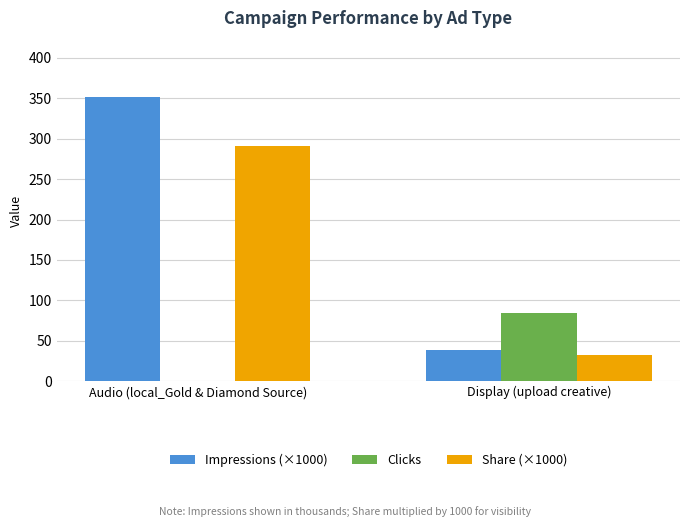

Which series changed the most between Audio (local_Gold & Diamond Source) and Display (upload creative)?

Impressions (×1000)